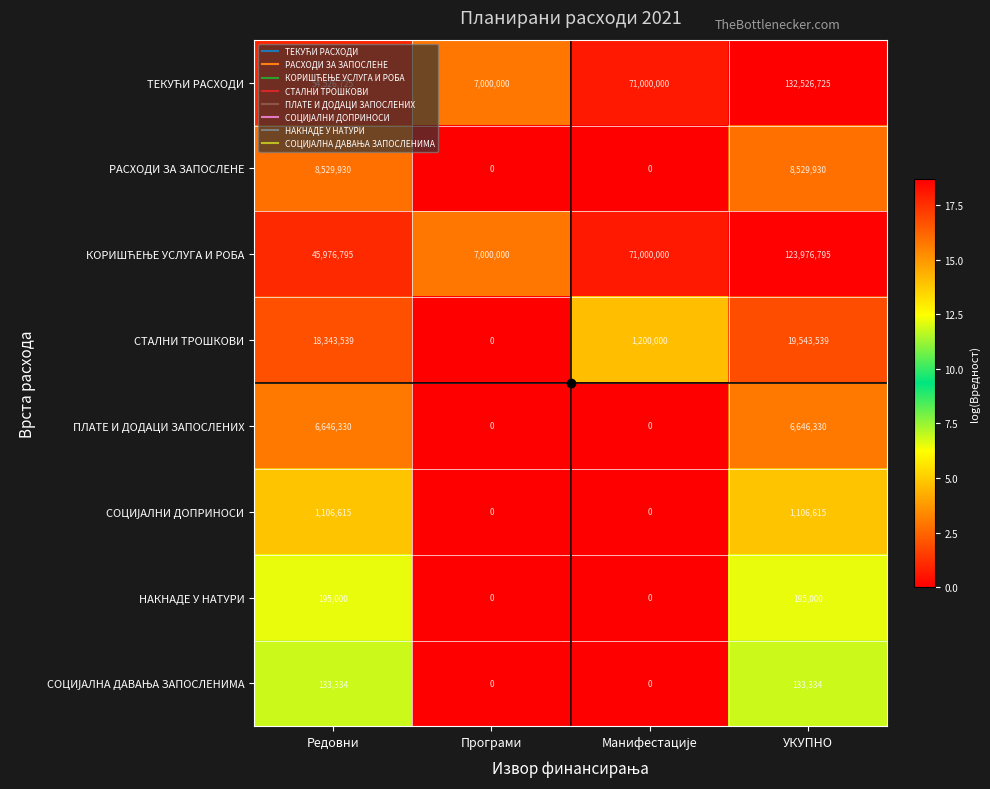

Count the number of categories in the chart.

4